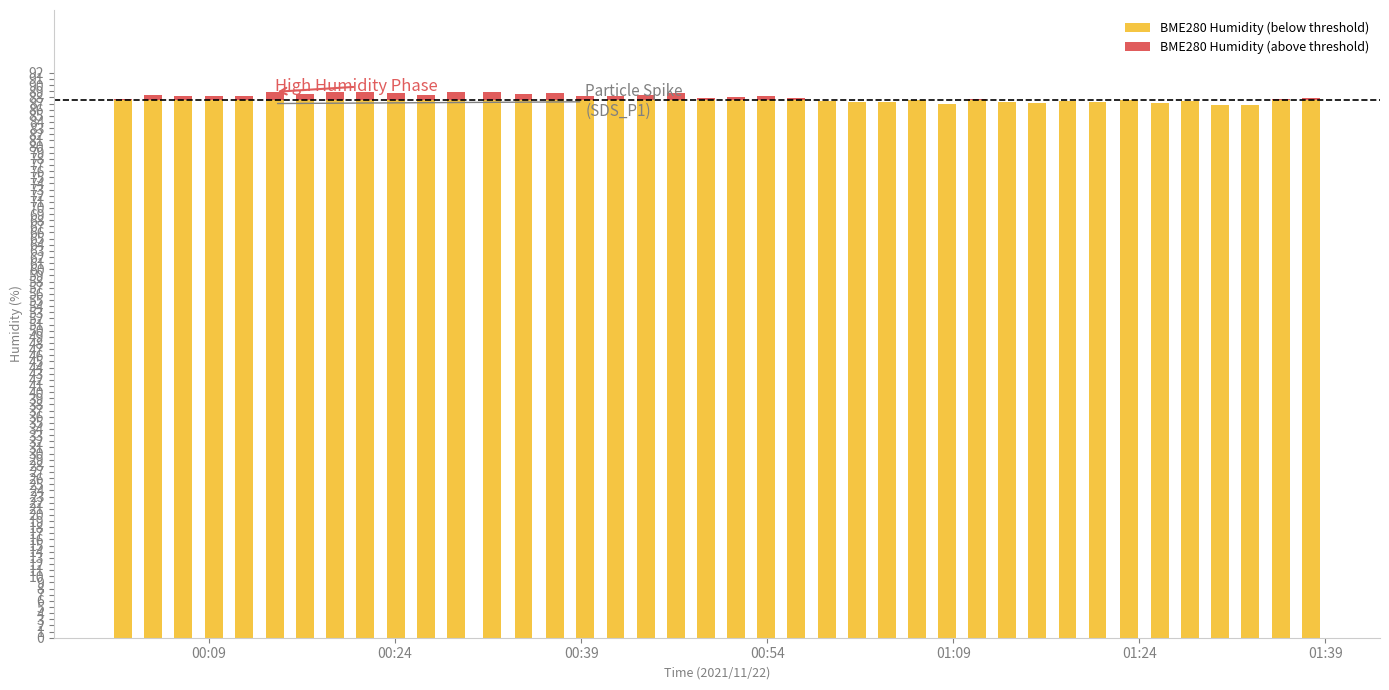

What is the difference between the maximum and second lowest values in the BME280 Humidity (below threshold) series?

0.8